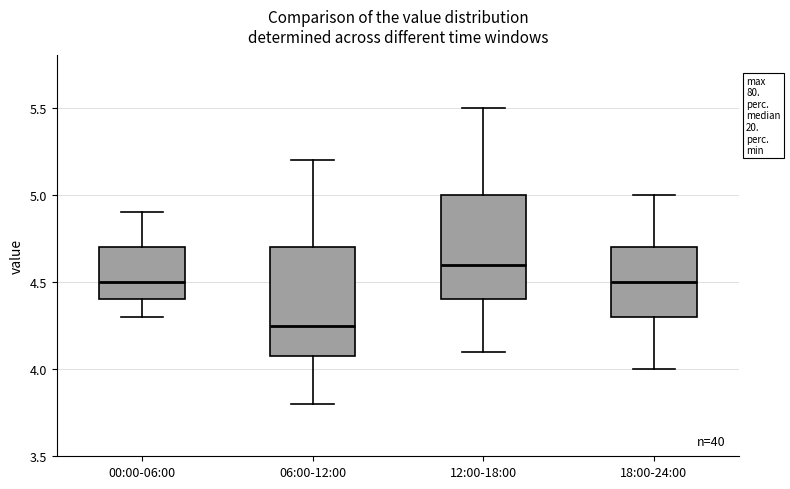

Reading left to right, transcribe this box plot: for each box, give where its median line is, the range the box spans, and where its two whiskers end, as read against the y-axis. The values are not printed on the chart, so give them approximately, as read against the axis.

00:00-06:00: median 4.50, box 4.40 to 4.70, whiskers 4.30 to 4.90
06:00-12:00: median 4.25, box 4.10 to 4.70, whiskers 3.80 to 5.20
12:00-18:00: median 4.60, box 4.40 to 5.00, whiskers 4.10 to 5.50
18:00-24:00: median 4.50, box 4.30 to 4.70, whiskers 4.00 to 5.00